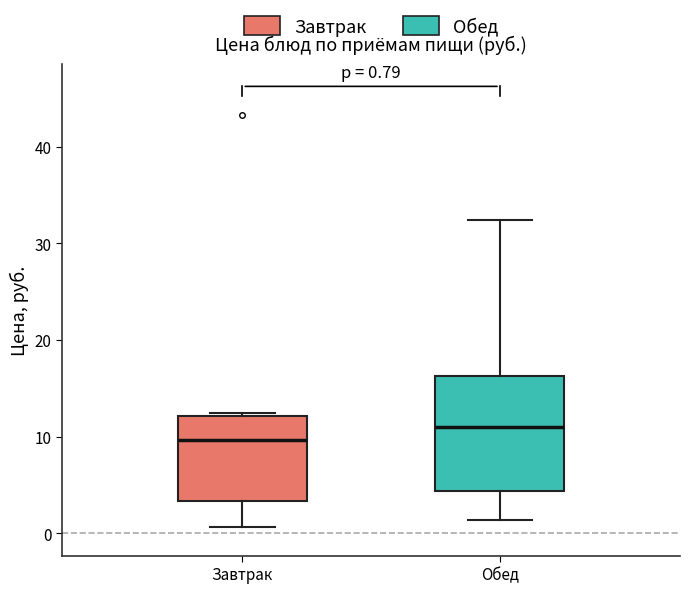

Comparing the boxes themselves (not the whiskers), which one is the tallest?

Обед